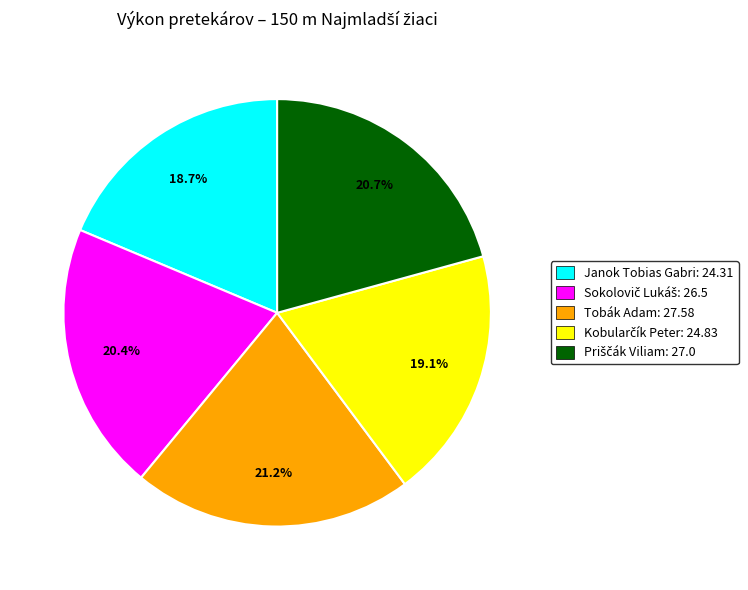

Is there a majority slice in this chart?

No